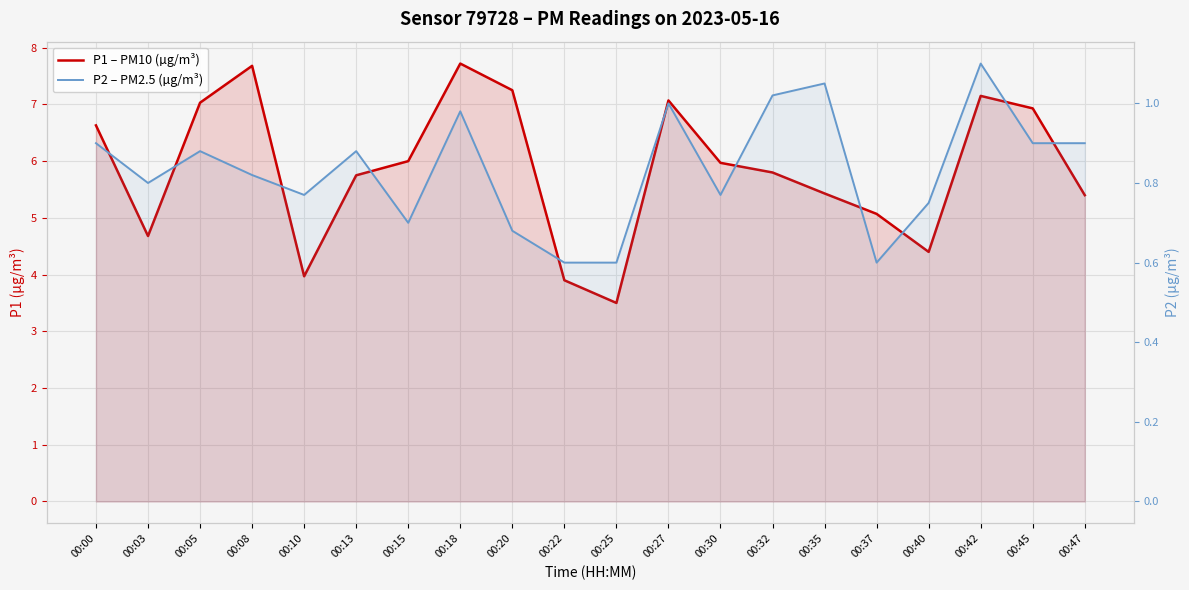

Where does the P1 – PM10 (µg/m³) series first go above 5?

00:00